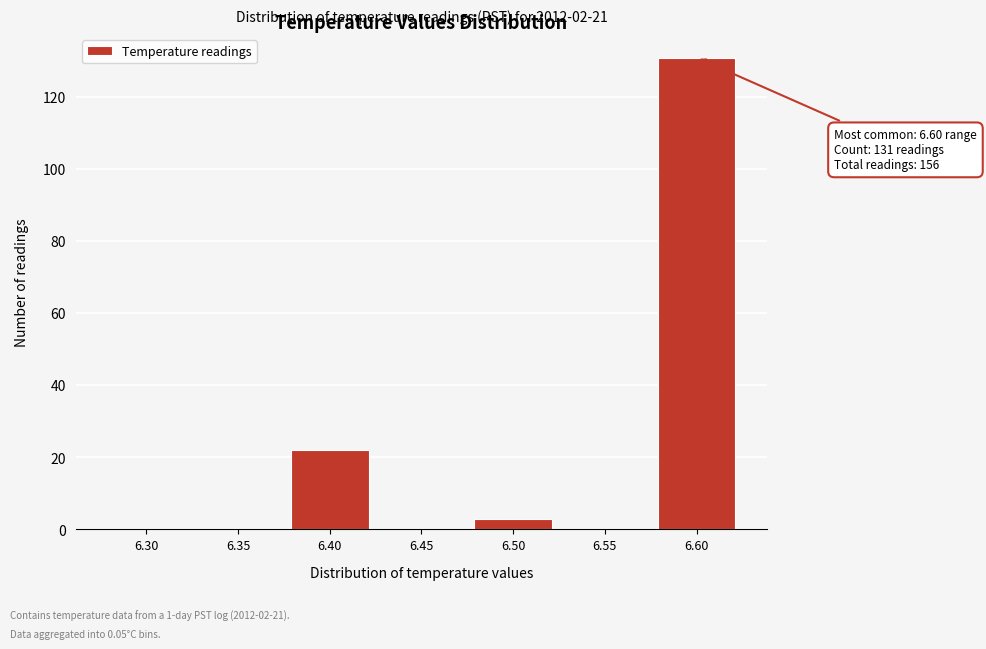

Reading left to right, transcribe all the data shown in this chart.

6.30=0	6.35=0	6.40=22	6.45=0	6.50=3	6.55=0	6.60=131